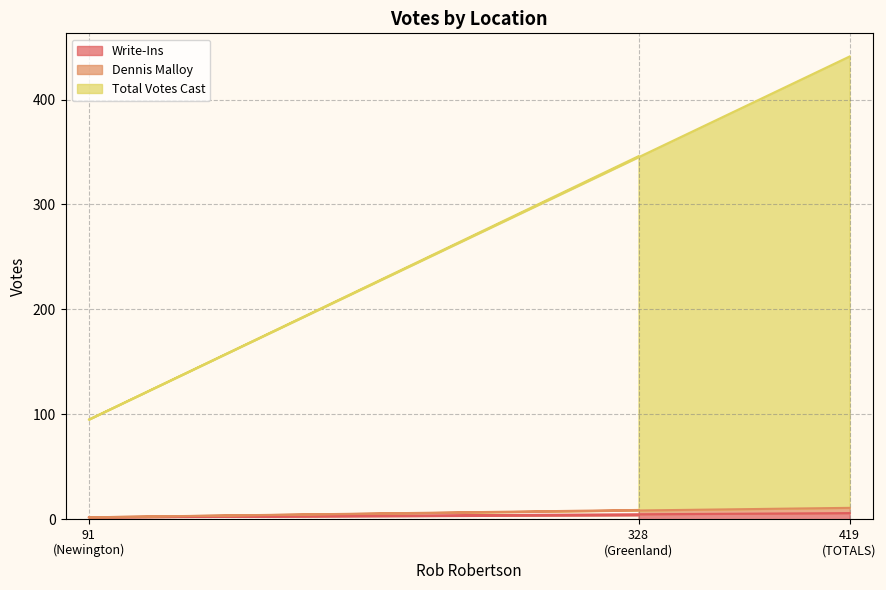

How many data points in Write-Ins are above 4?

1